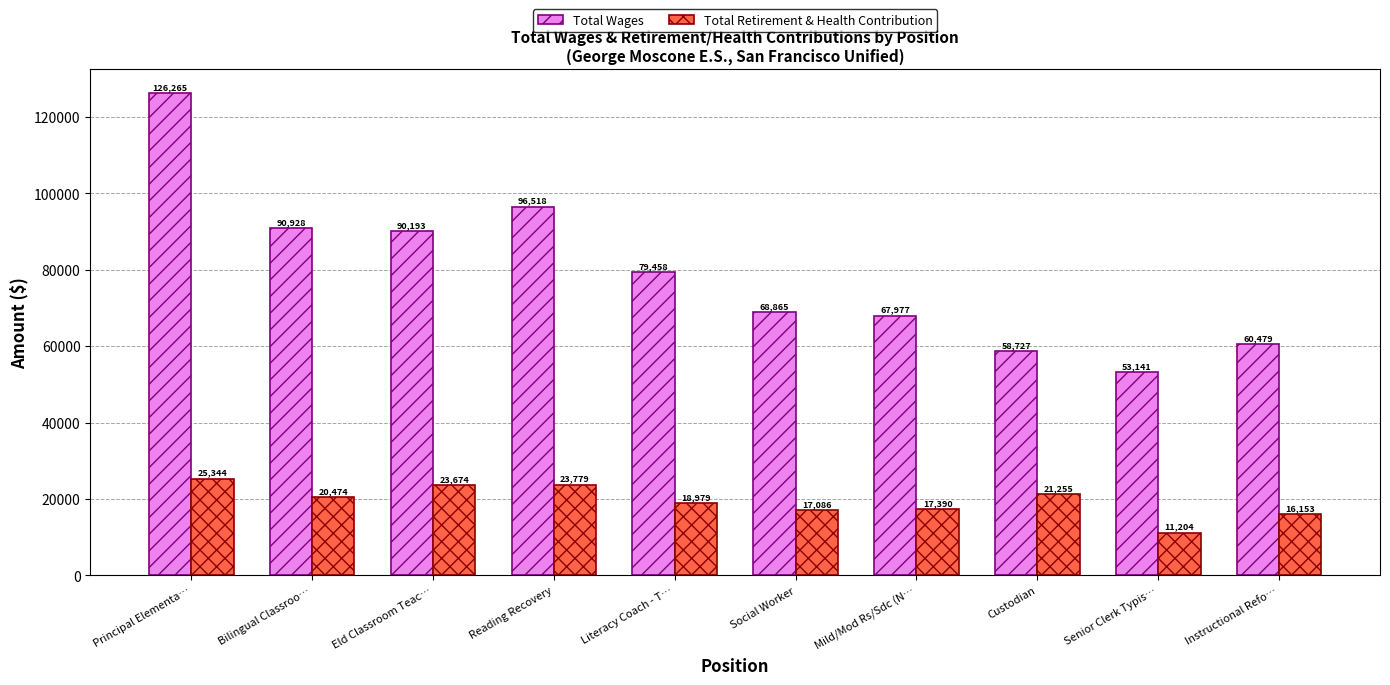

True or false: Total Wages has a value of 221900 at Principal Elementa….

False